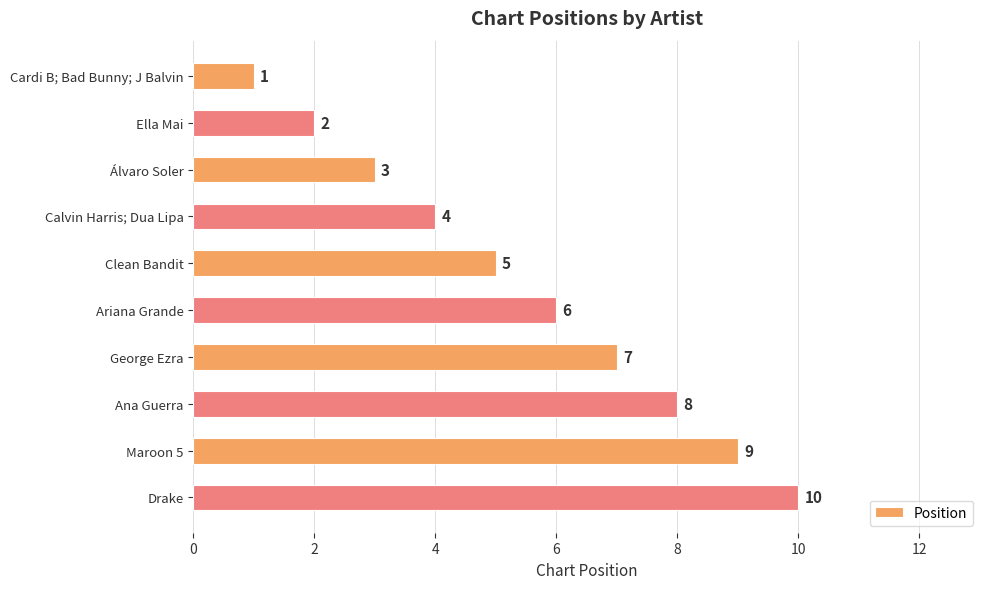

List the labels in order of value, smallest first.

Cardi B; Bad Bunny; J Balvin, Ella Mai, Álvaro Soler, Calvin Harris; Dua Lipa, Clean Bandit, Ariana Grande, George Ezra, Ana Guerra, Maroon 5, Drake